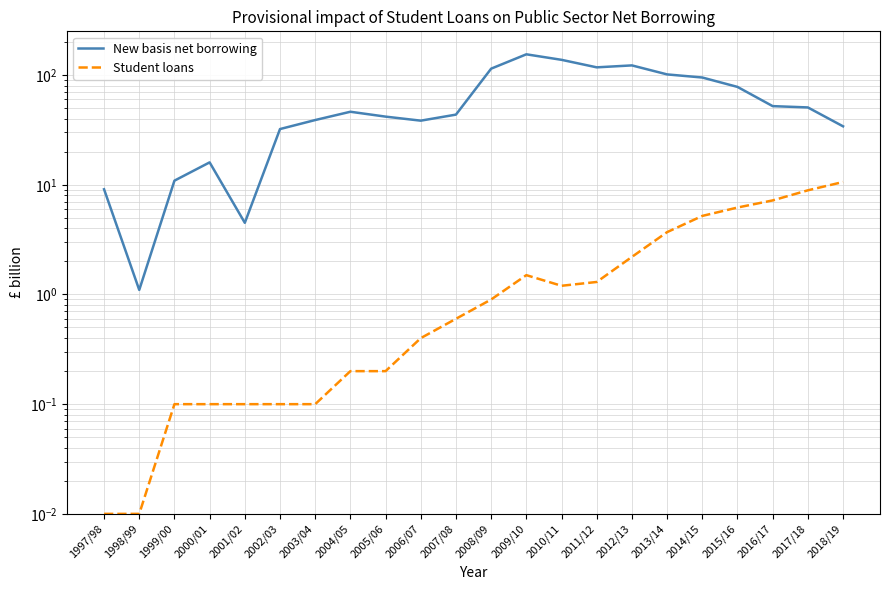

What is the sum of the Student loans values at 2000/01 and 2008/09?

1.0